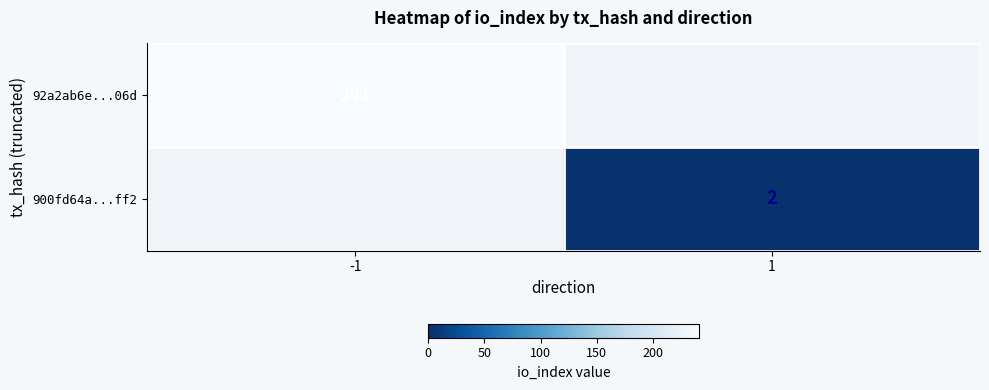

The 92a2ab6e...06d series shows 123 at -1. True or false?

False